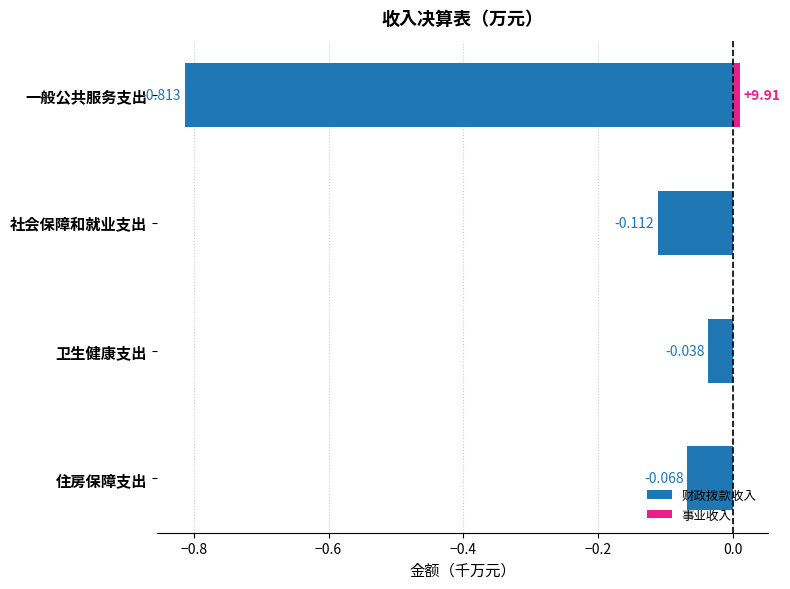

Does the chart contain stacked bars?

No